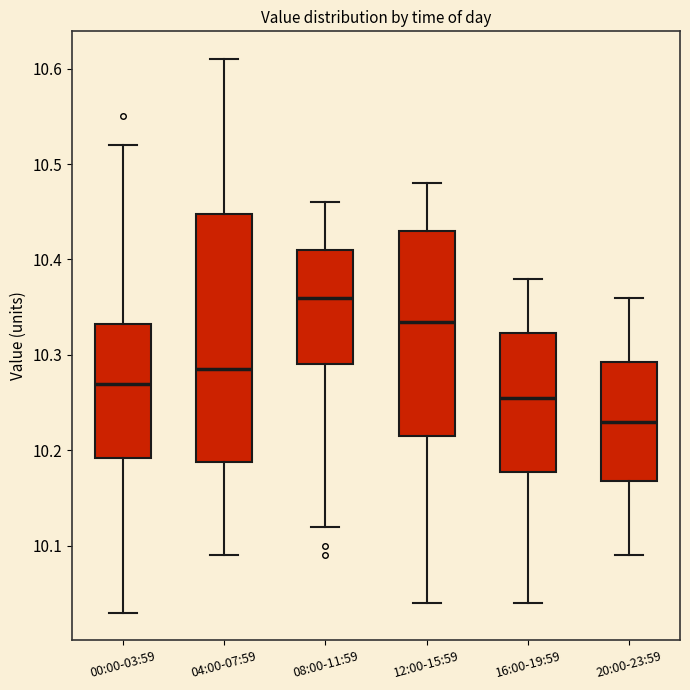

Comparing the boxes themselves (not the whiskers), which one is the tallest?

04:00-07:59